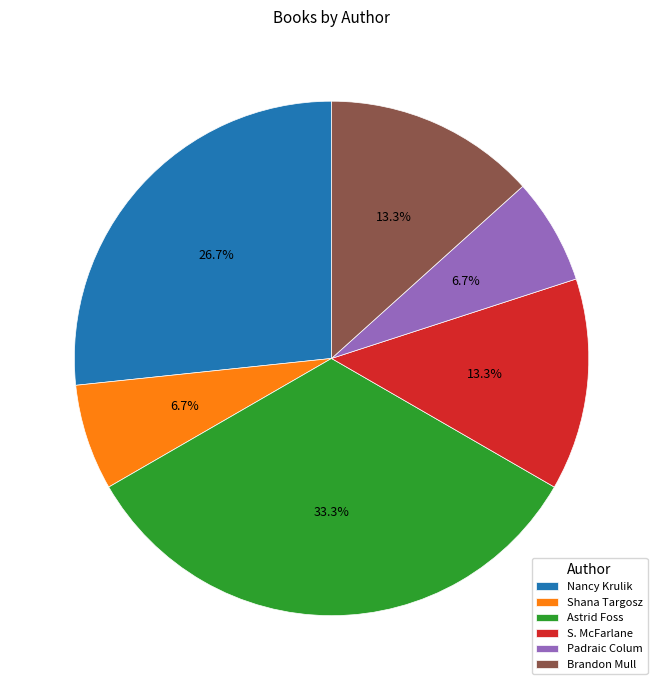

What is the total percentage of Brandon Mull and Nancy Krulik?

40.0%